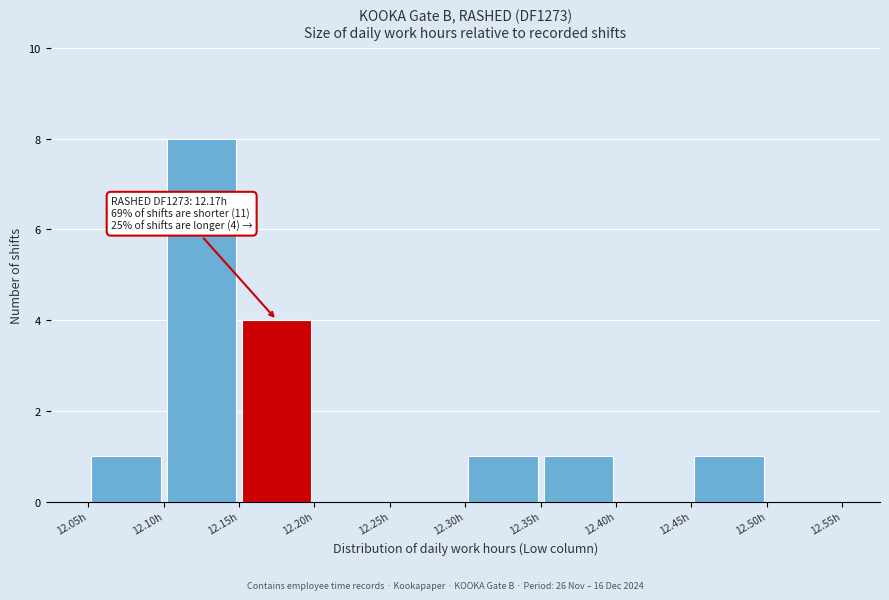

Over which range of the x-axis is the bar tallest?

12.10 to 12.15